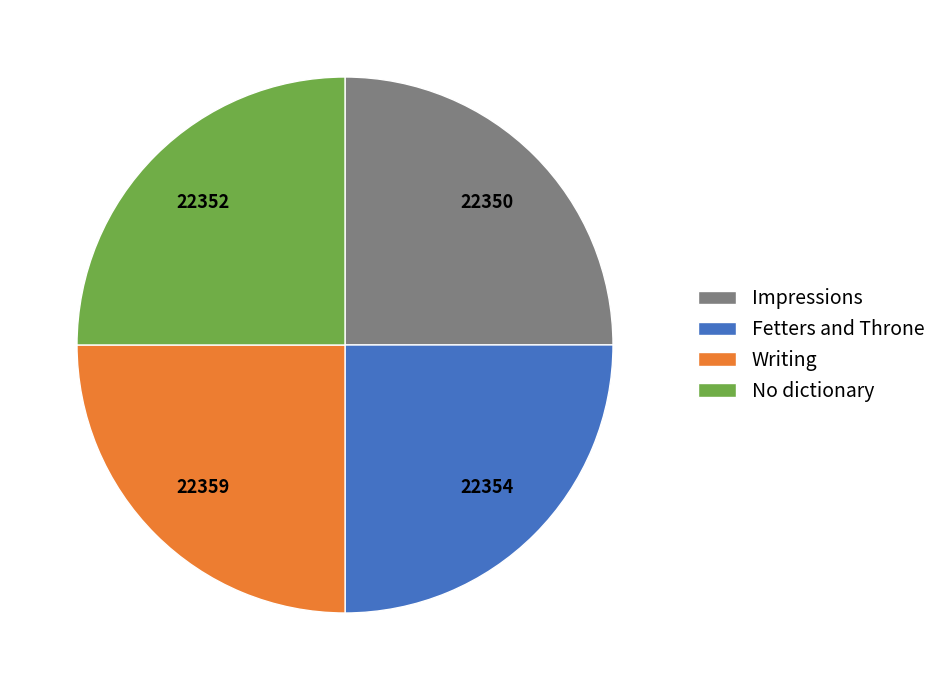

The Impressions slice represents 13% of the pie. True or false?

False